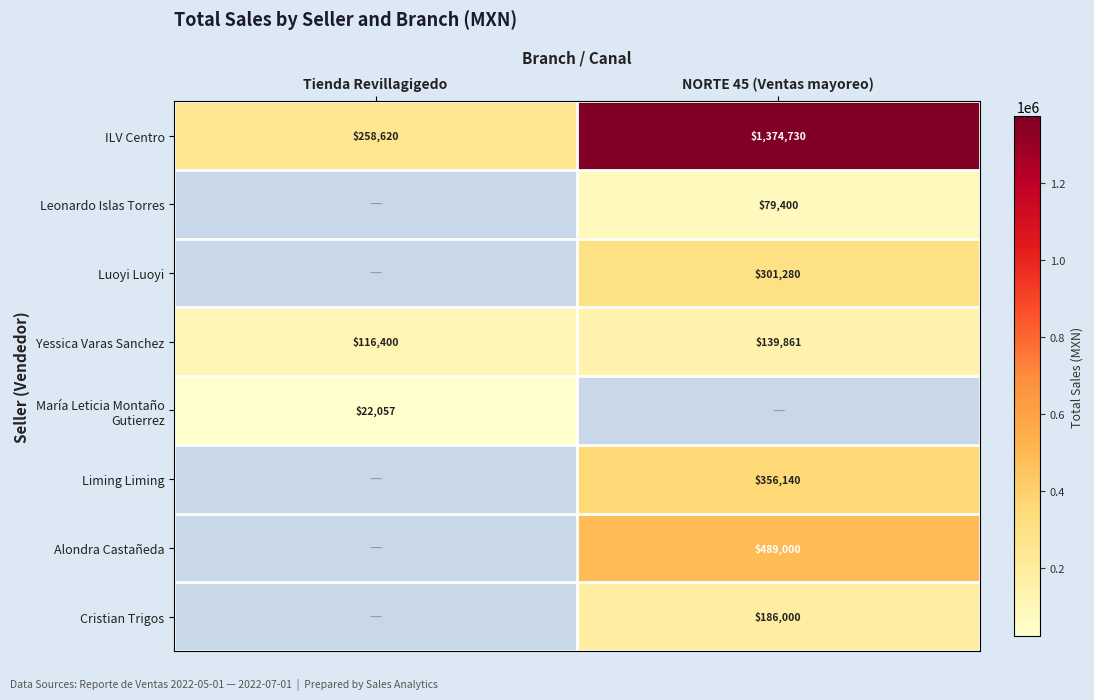

What is the smallest value displayed?

22057.0